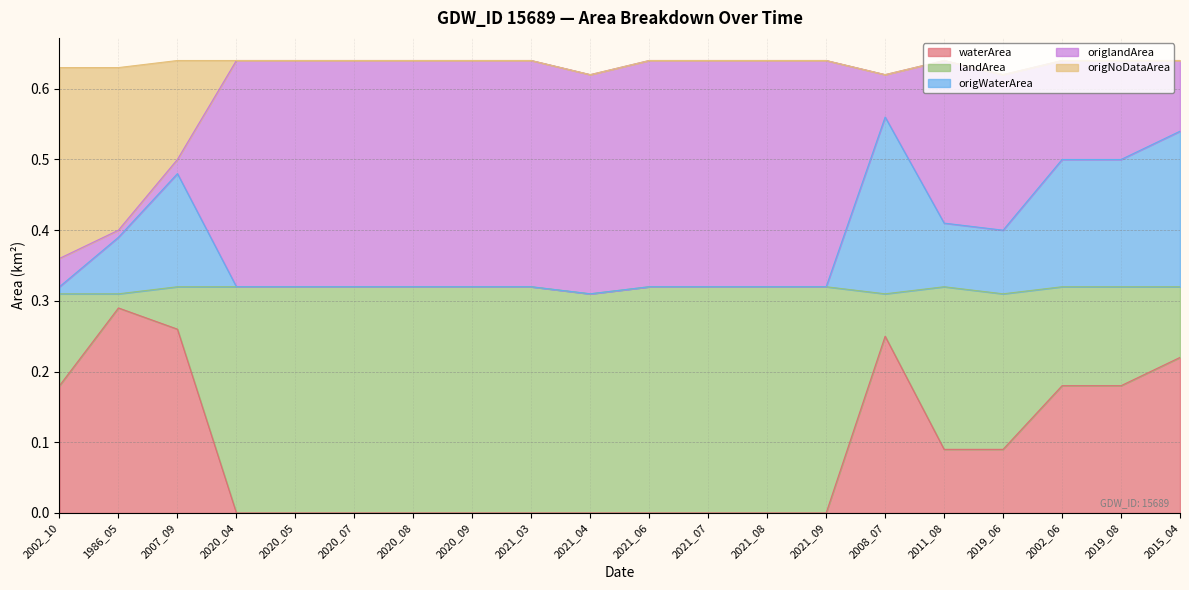

Which series has the largest range (max minus min)?

waterArea